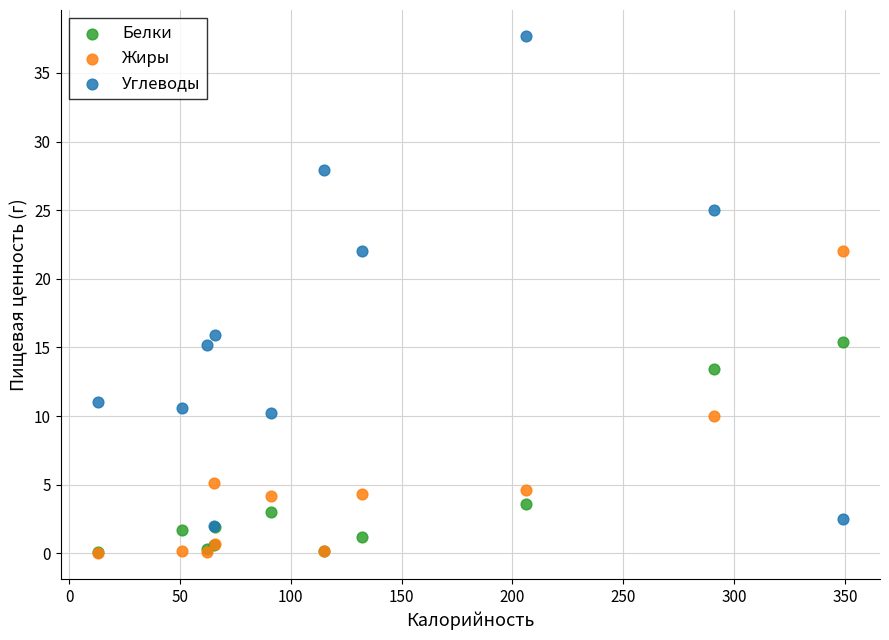

Across all series, what Y value is closest to 18?

15.9